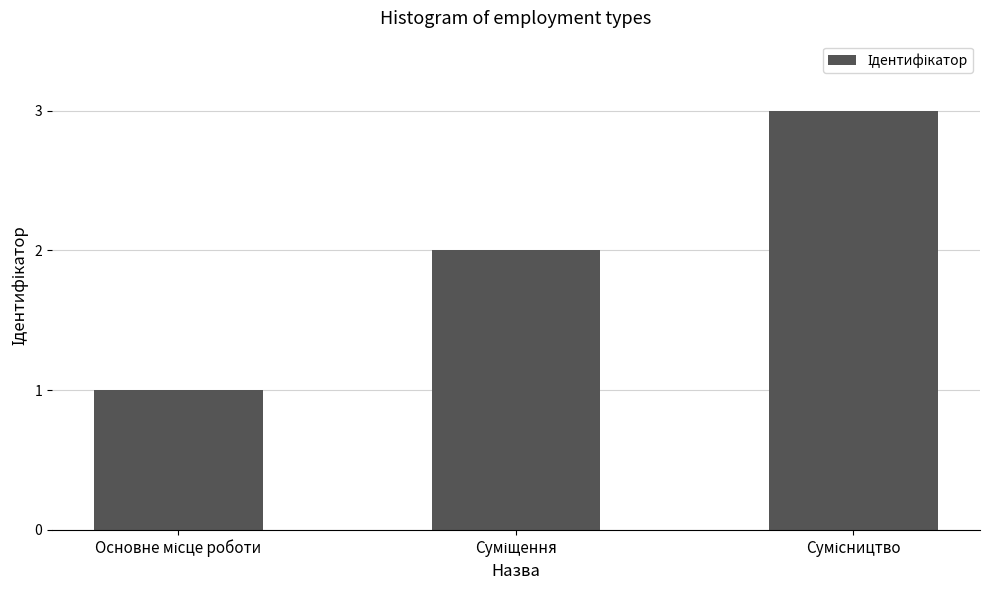

What is the average value?

2